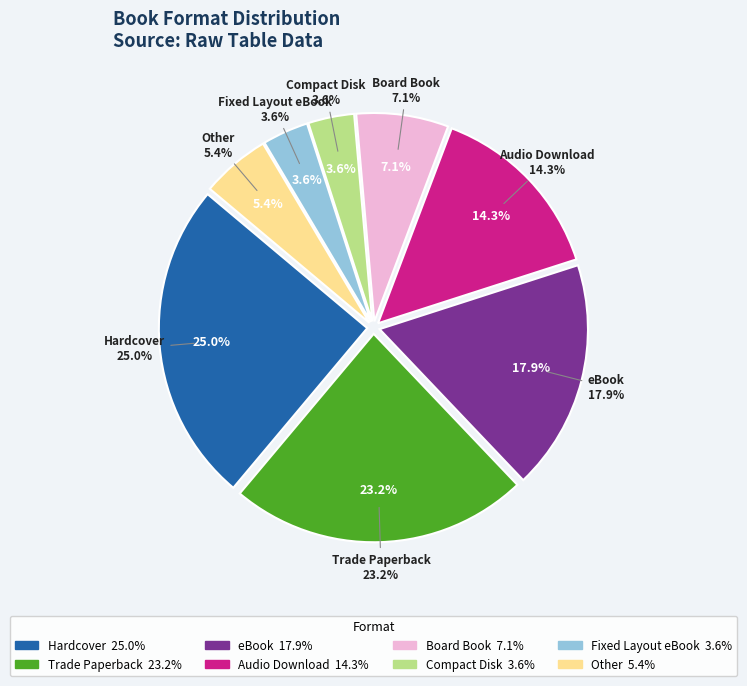

True or false: Fixed Layout eBook accounts for 4% of the total.

True